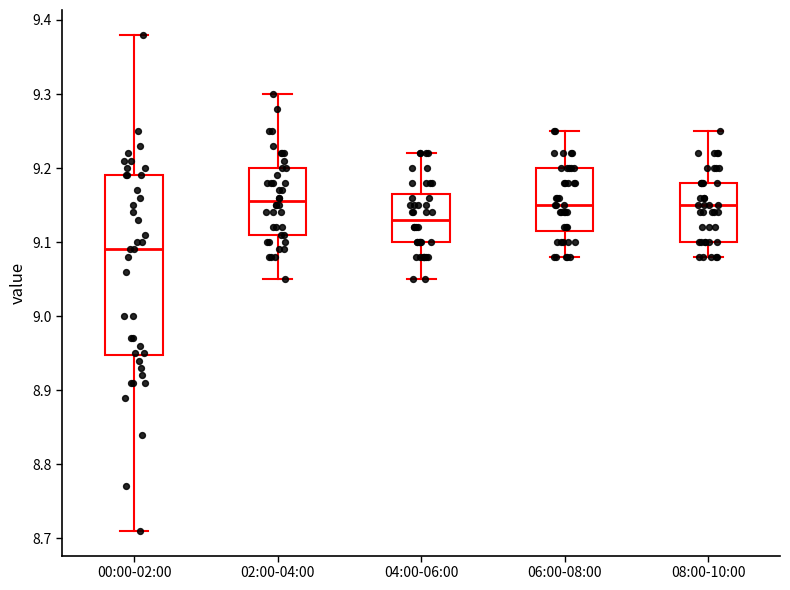

Where is the upper edge of the box for 00:00-02:00 on the y-axis? The values are not printed on the chart, so give them approximately, as read against the axis.

9.19